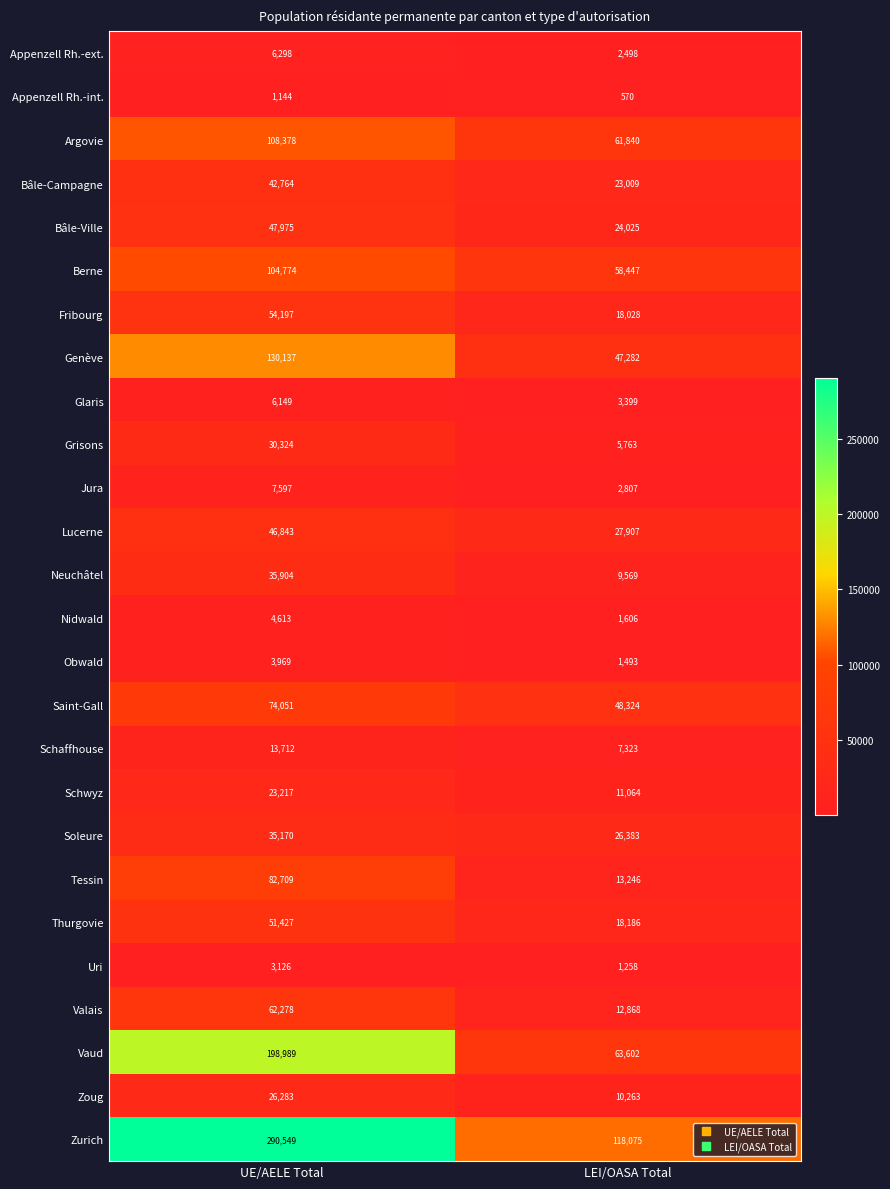

At how many categories does at least one series exceed 189158?

1